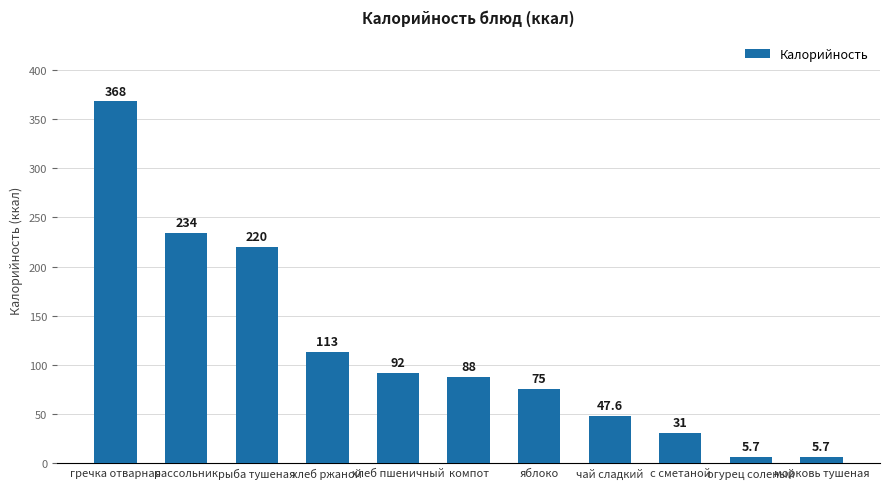

True or false: the data shows 50.4 at с сметаной.

False